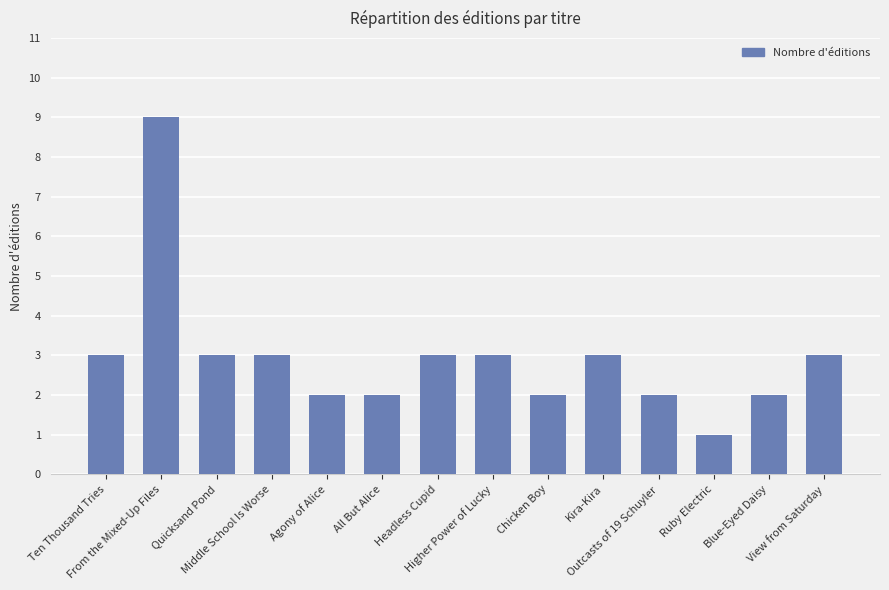

Which label corresponds to the largest value in the chart?

From the Mixed-Up Files